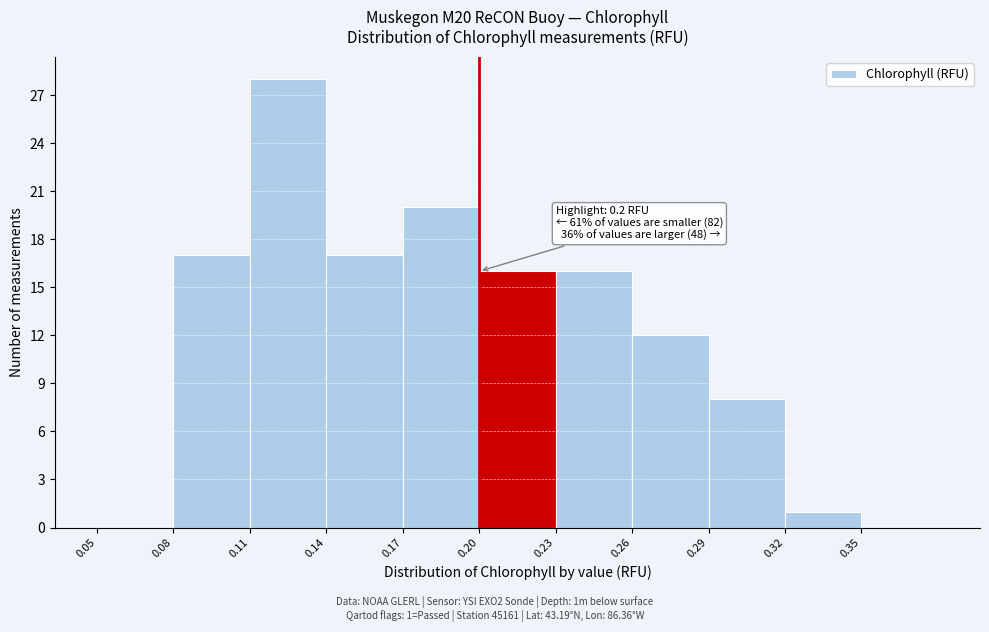

Over which range of the x-axis is the bar tallest?

0.11 to 0.14